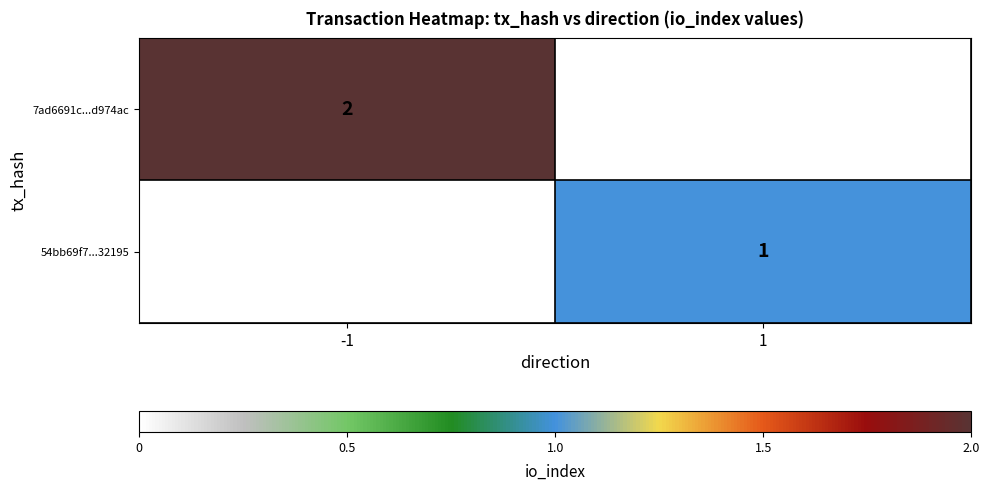

The value of 7ad6691c...d974ac at -1 is 3. True or false?

False